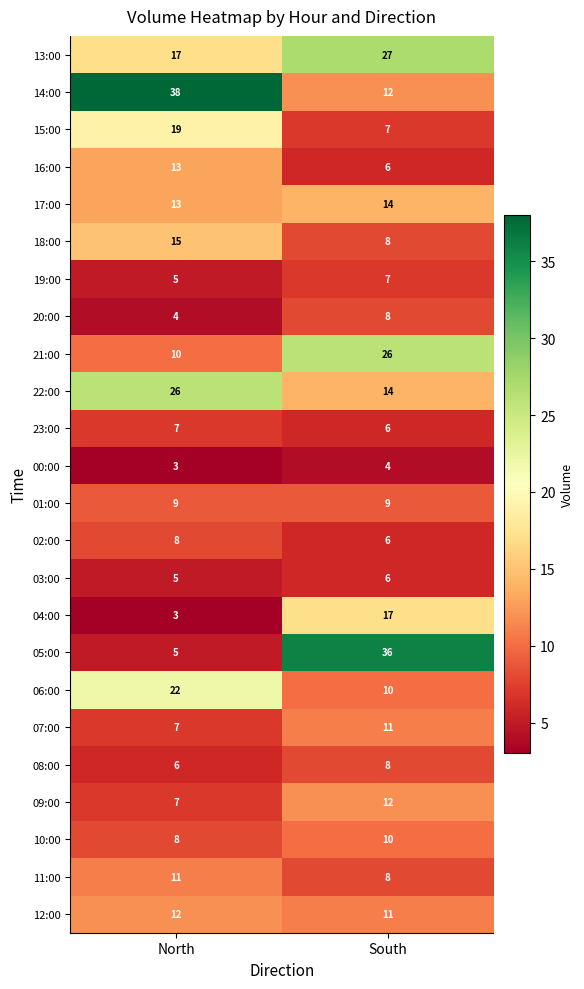

What is the sum of the 10:00 values at North and South?

18